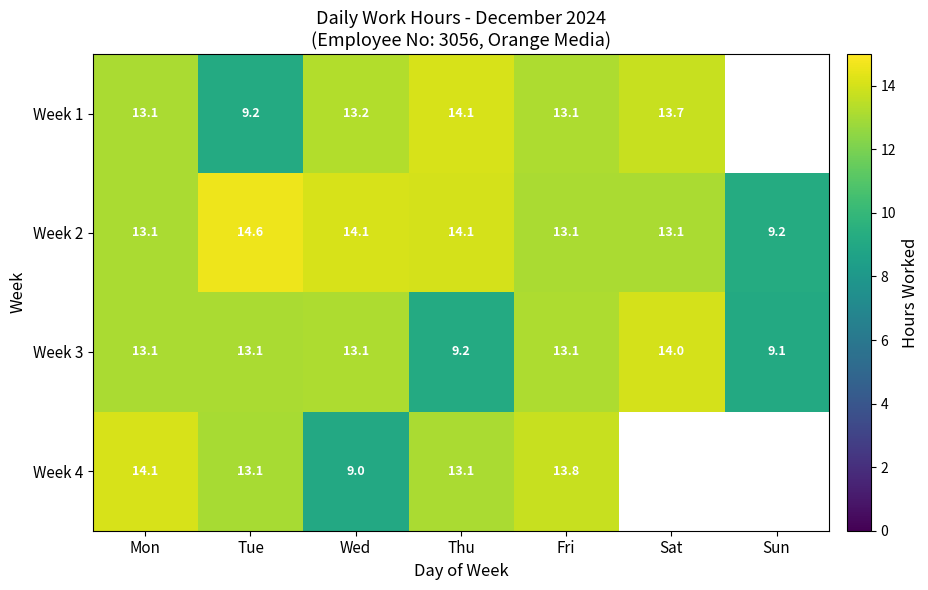

What is the sum of all Week 3 values?

84.7